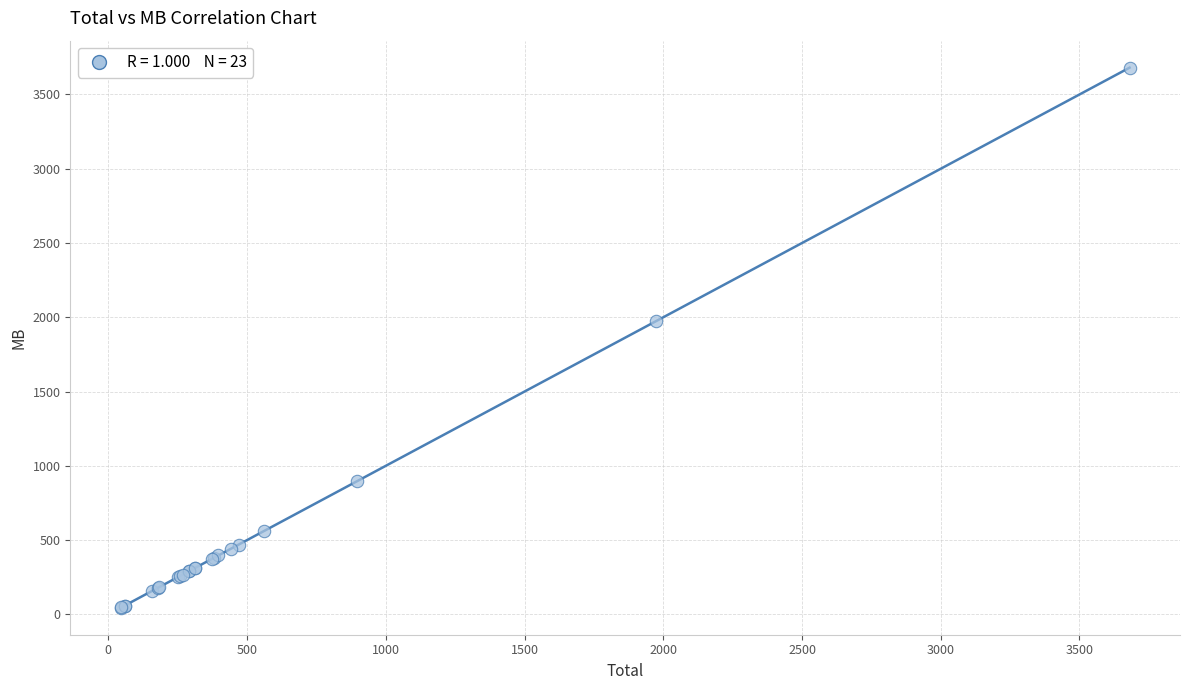

What Y value in the scatter plot is closest to 1862?

1975.2